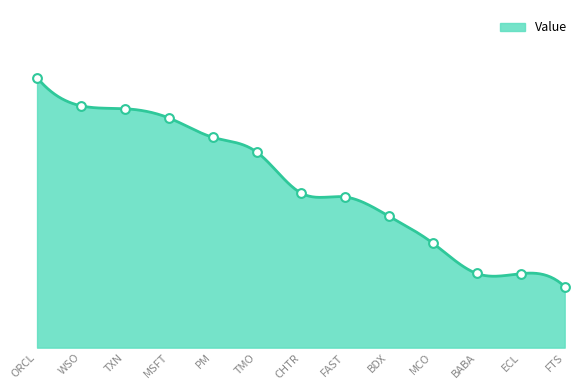

What is the ratio of the value at TXN to the value at TMO?

1.2